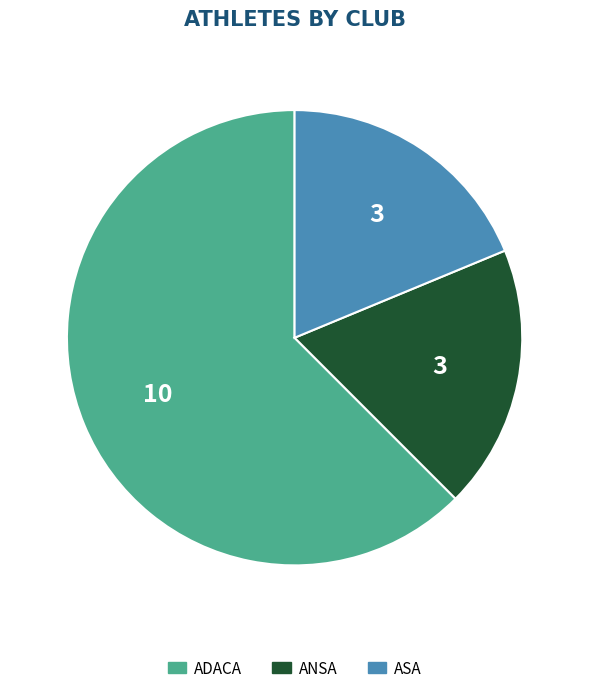

Between ADACA and ANSA, which is larger?

ADACA